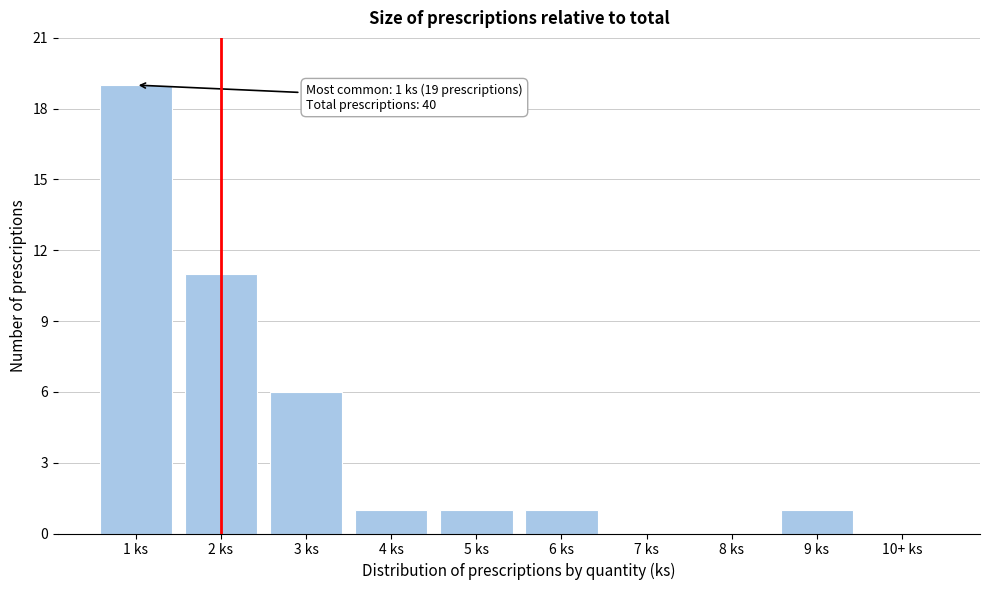

Reading left to right, transcribe all the data shown in this chart.

1 ks=19	2 ks=11	3 ks=6	4 ks=1	5 ks=1	6 ks=1	7 ks=0	8 ks=0	9 ks=1	10+ ks=0